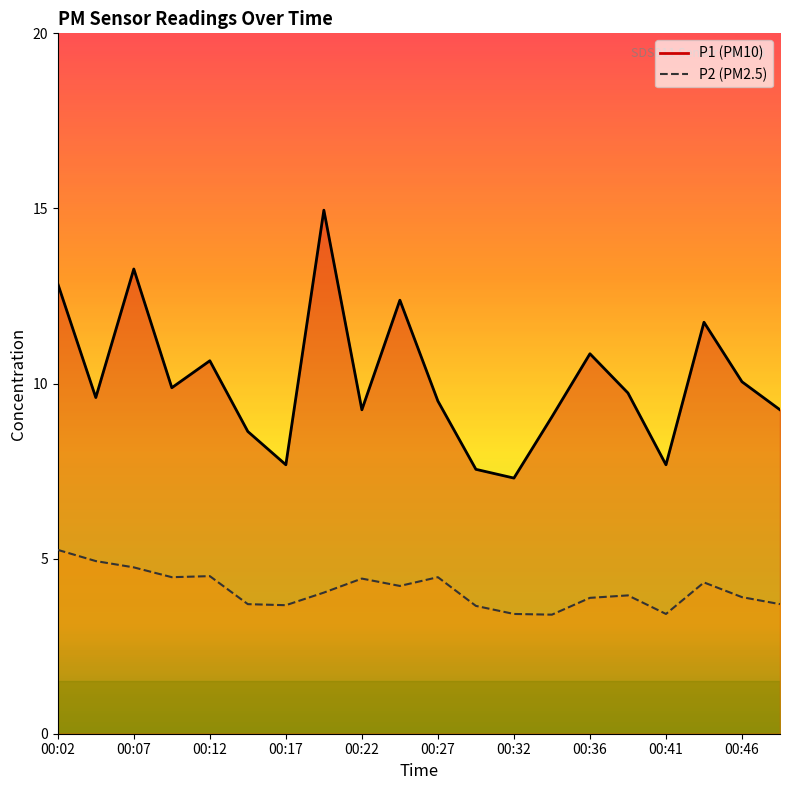

At which category does the chart reach its peak across all series?

00:19